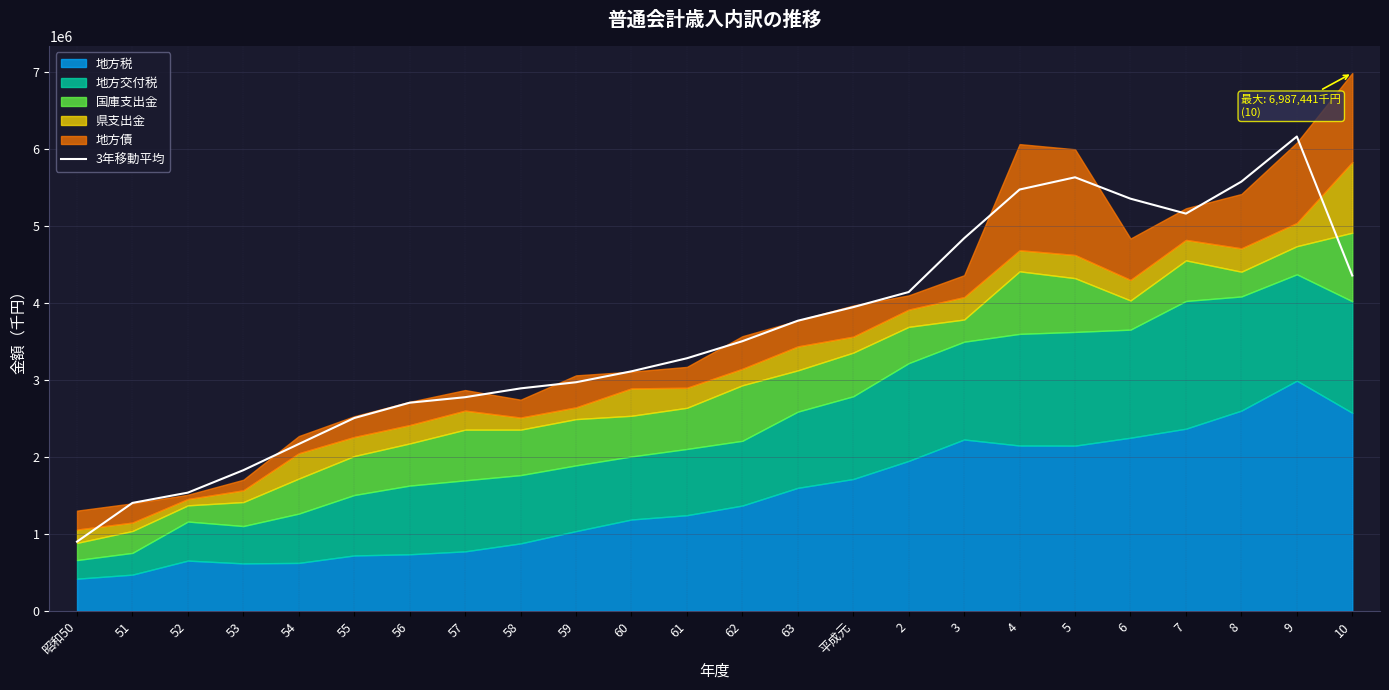

The value at 4 is 7195652.4. True or false?

False